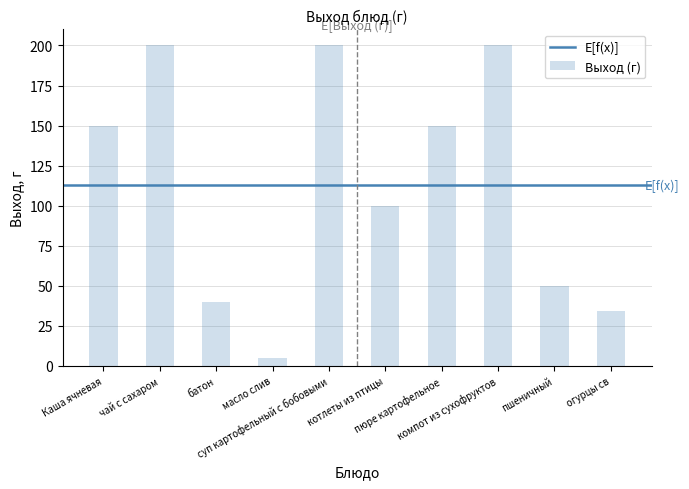

What is the difference between the values at батон and котлеты из птицы?

60